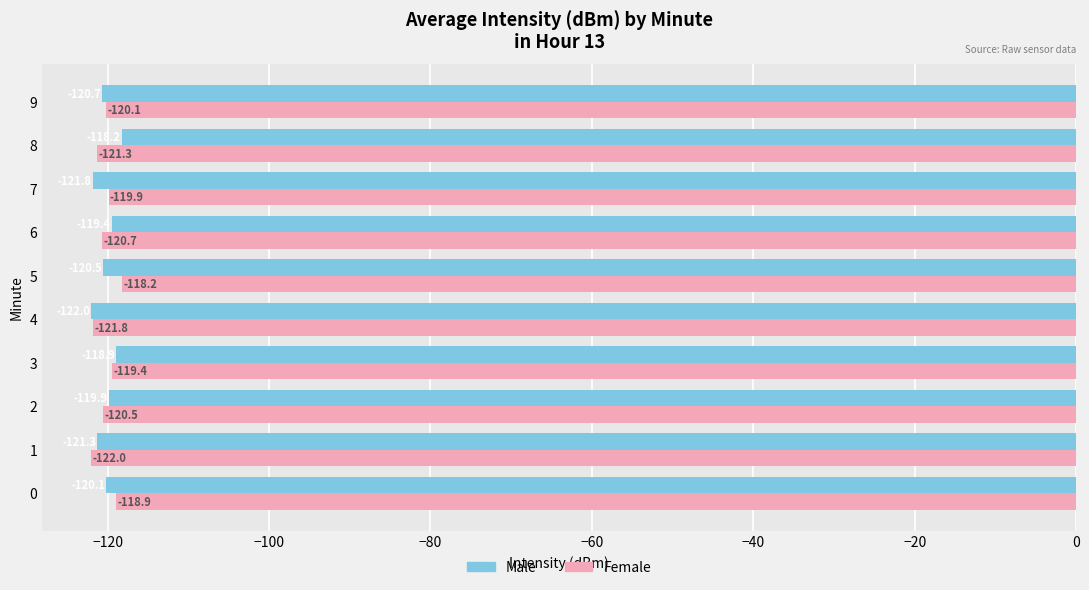

What is the total value across all series at 2?

-240.4